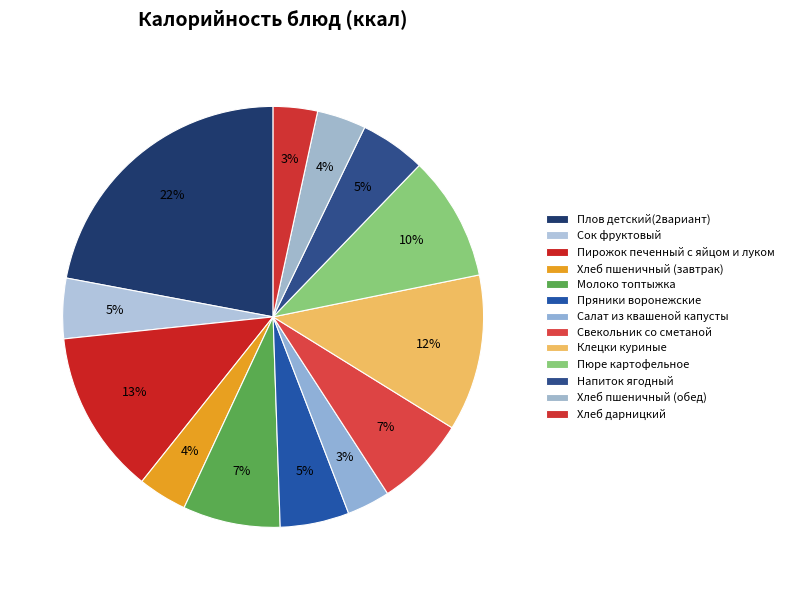

Which has a higher value, Напиток ягодный or Молоко топтыжка?

Молоко топтыжка